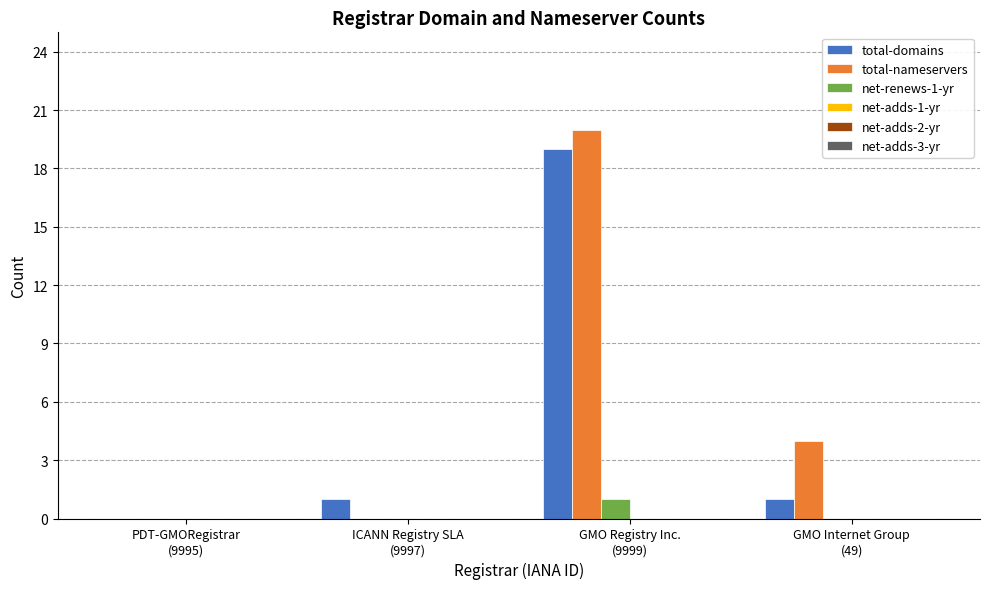

Are the bars horizontal?

No